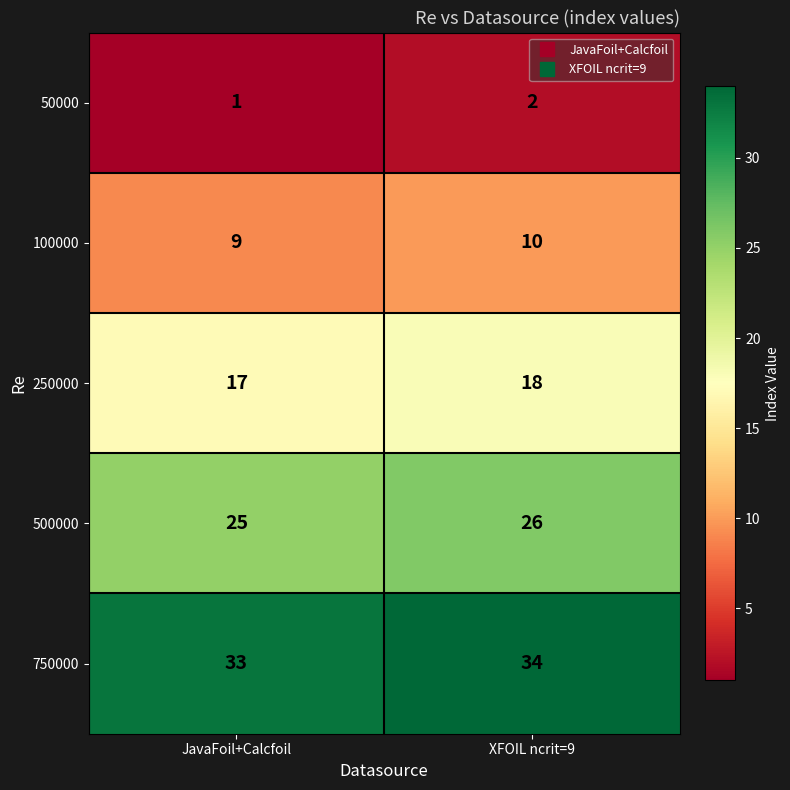

At which label is 500000 closest to 25?

JavaFoil+Calcfoil